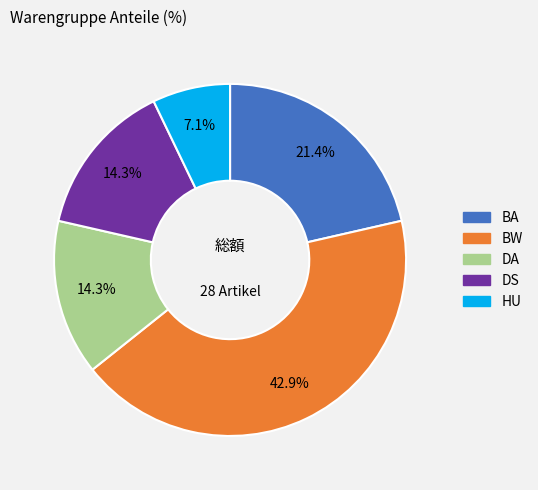

To the nearest percent, what portion does HU represent?

7%